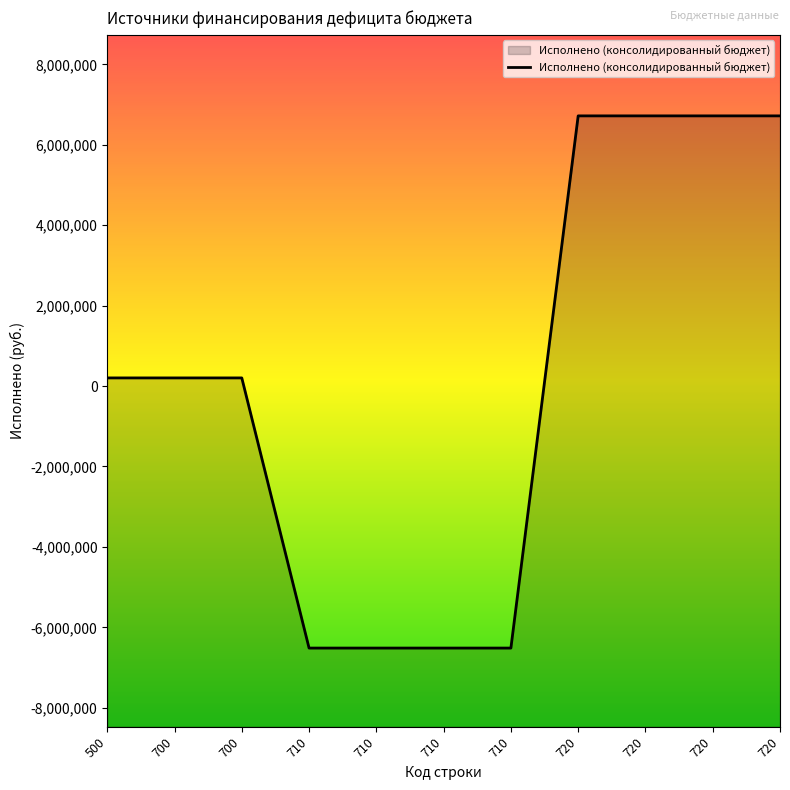

At which label is the value closest to 100664?

500